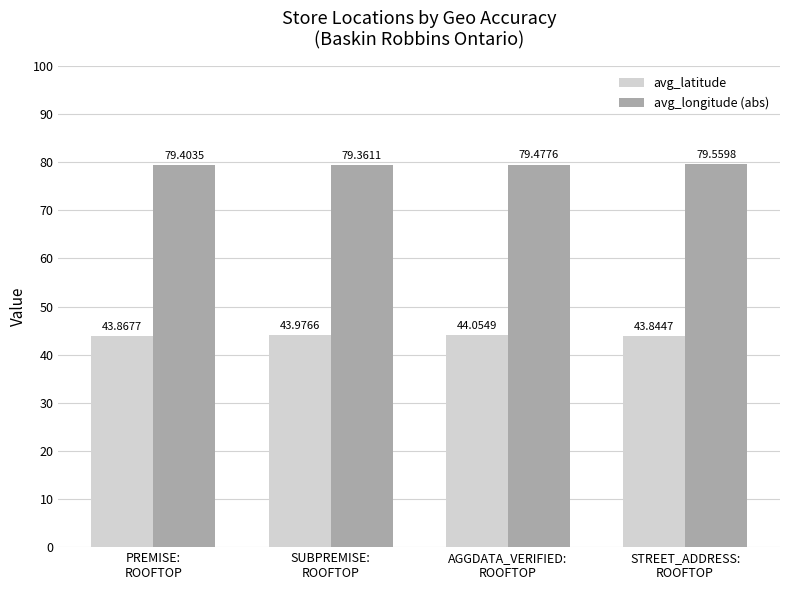

Reading right to left, list all the values displayed in this chart.

avg_latitude: STREET_ADDRESS:
ROOFTOP=43.8	AGGDATA_VERIFIED:
ROOFTOP=44.1	SUBPREMISE:
ROOFTOP=44.0	PREMISE:
ROOFTOP=43.9
avg_longitude (abs): STREET_ADDRESS:
ROOFTOP=79.6	AGGDATA_VERIFIED:
ROOFTOP=79.5	SUBPREMISE:
ROOFTOP=79.4	PREMISE:
ROOFTOP=79.4